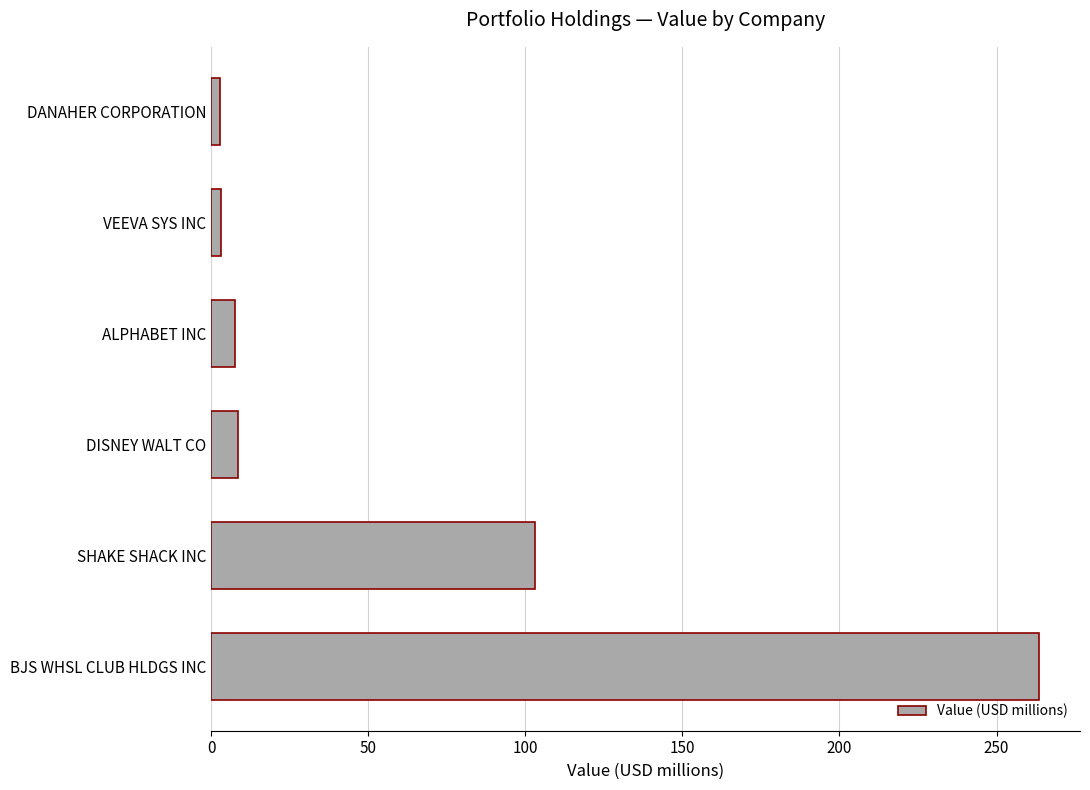

Is it true that the value at BJS WHSL CLUB HLDGS INC is 76.5?

False